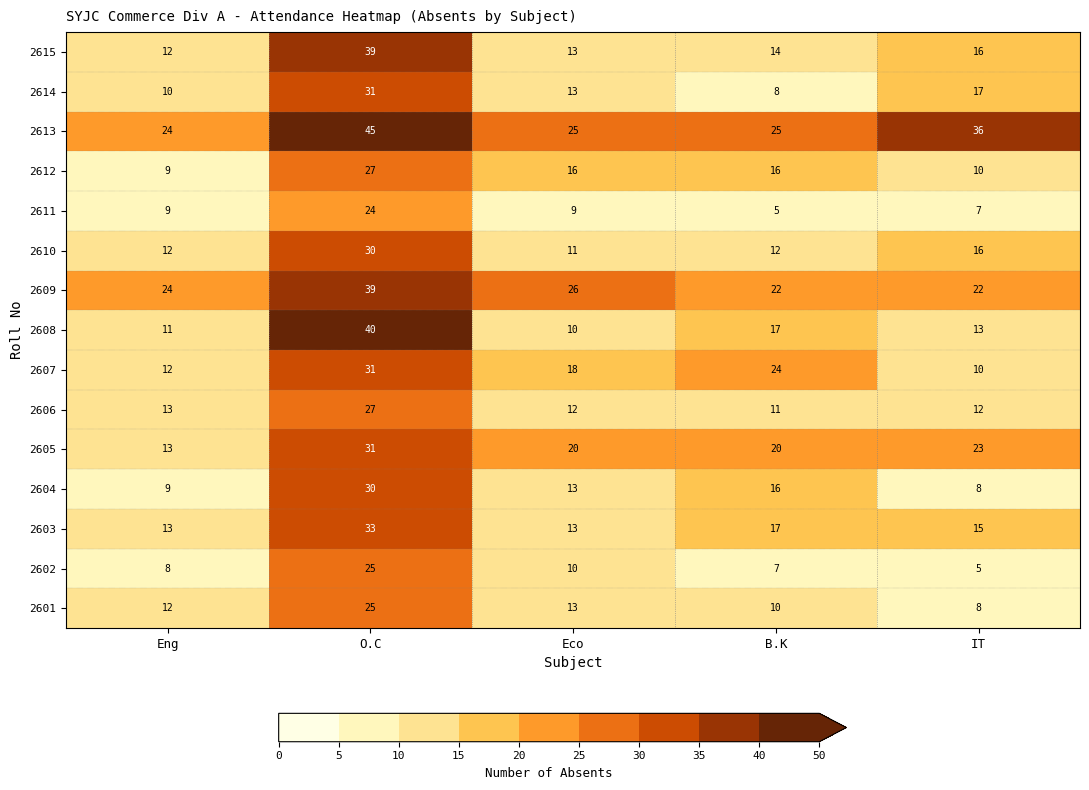

What is the sum of the 2603 values at Eng and B.K?

30